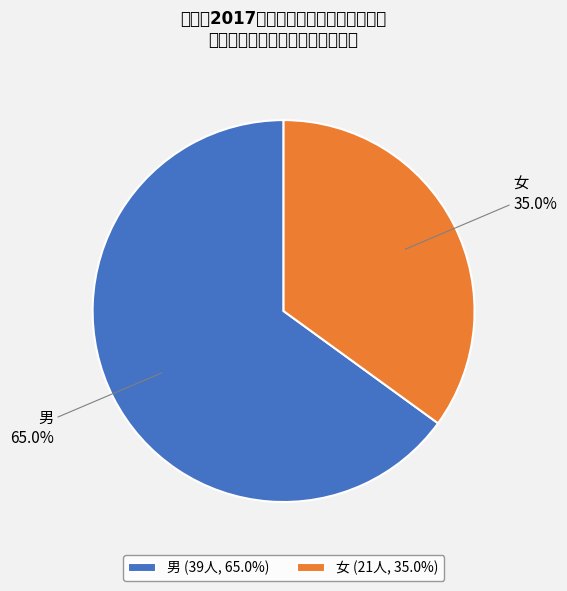

What percentage do 男 and 女 together represent?

100.0%